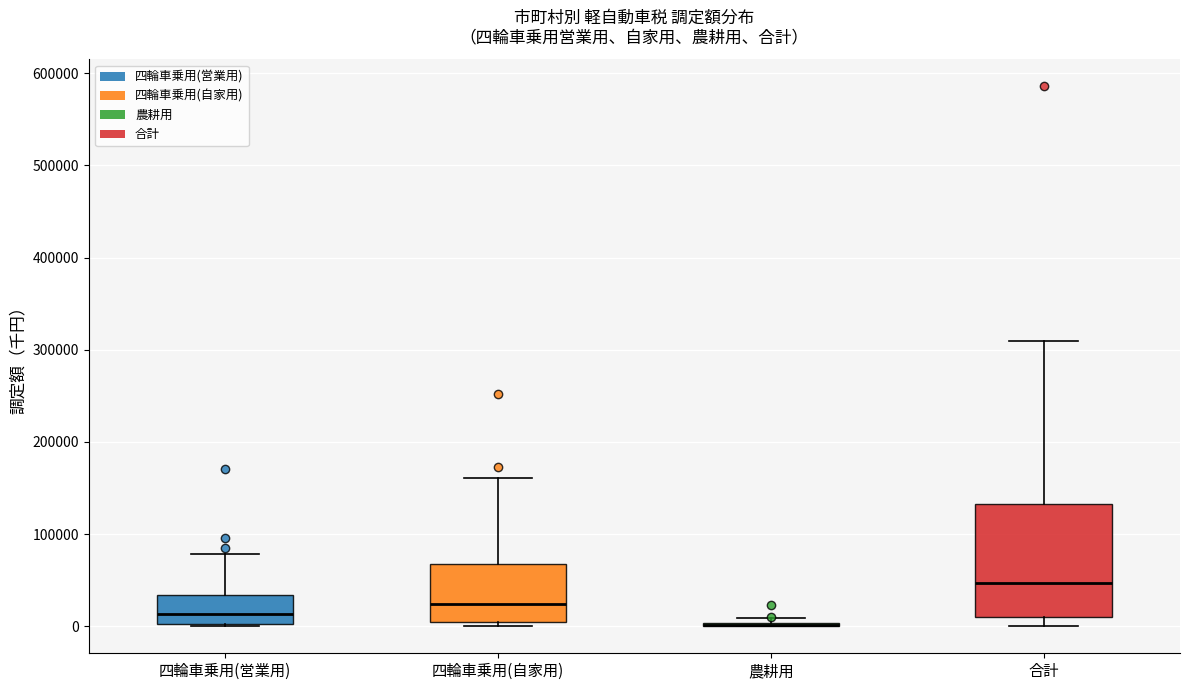

Reading left to right, read every box against the y-axis: the position of its median line, the range the box covers, and the ends of its whiskers. The values are not printed on the chart, so give them approximately, as read against the axis.

四輪車乗用(営業用): median 10000, box 0 to 30000, whiskers 0 to 80000
四輪車乗用(自家用): median 20000, box 10000 to 70000, whiskers 0 to 160000
農耕用: box collapsed to a line at 0, whiskers 0 to 10000
合計: median 50000, box 10000 to 130000, whiskers 0 to 310000